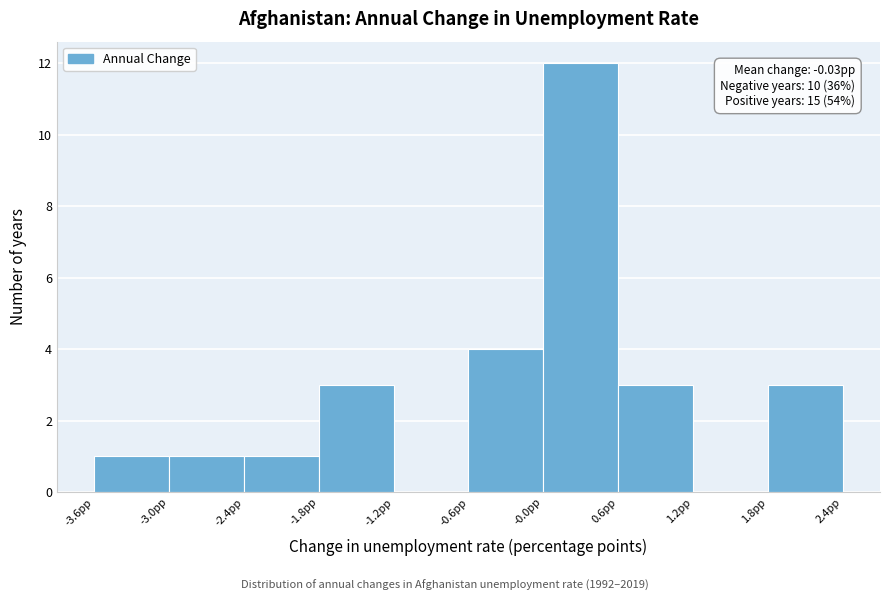

Which range on the x-axis has the tallest bar?

0.0 to 0.6